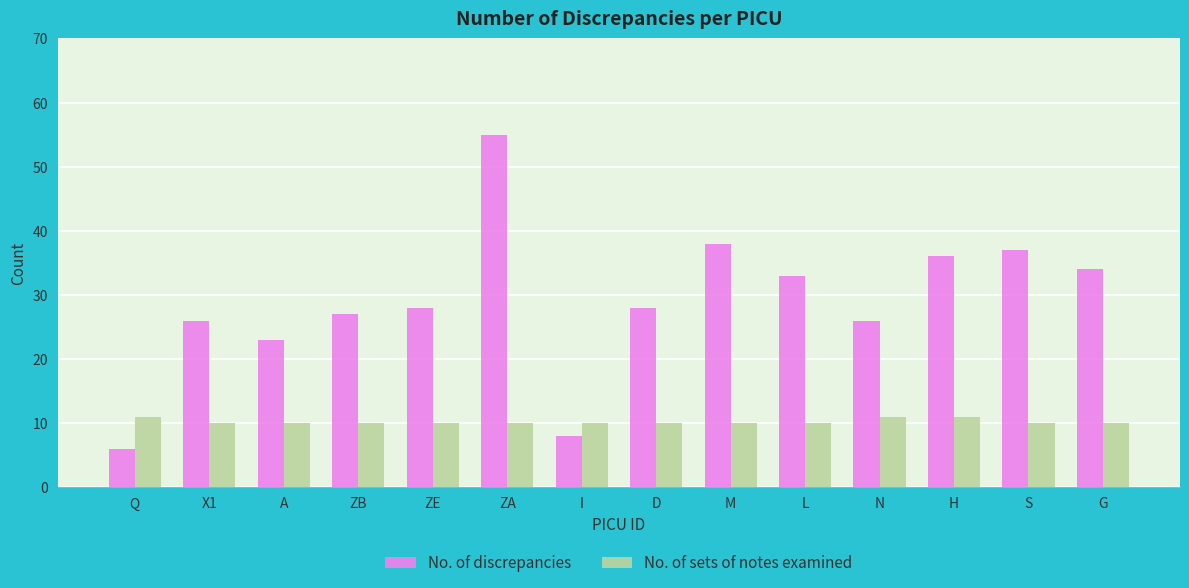

At which category is the sum across all series the highest?

ZA